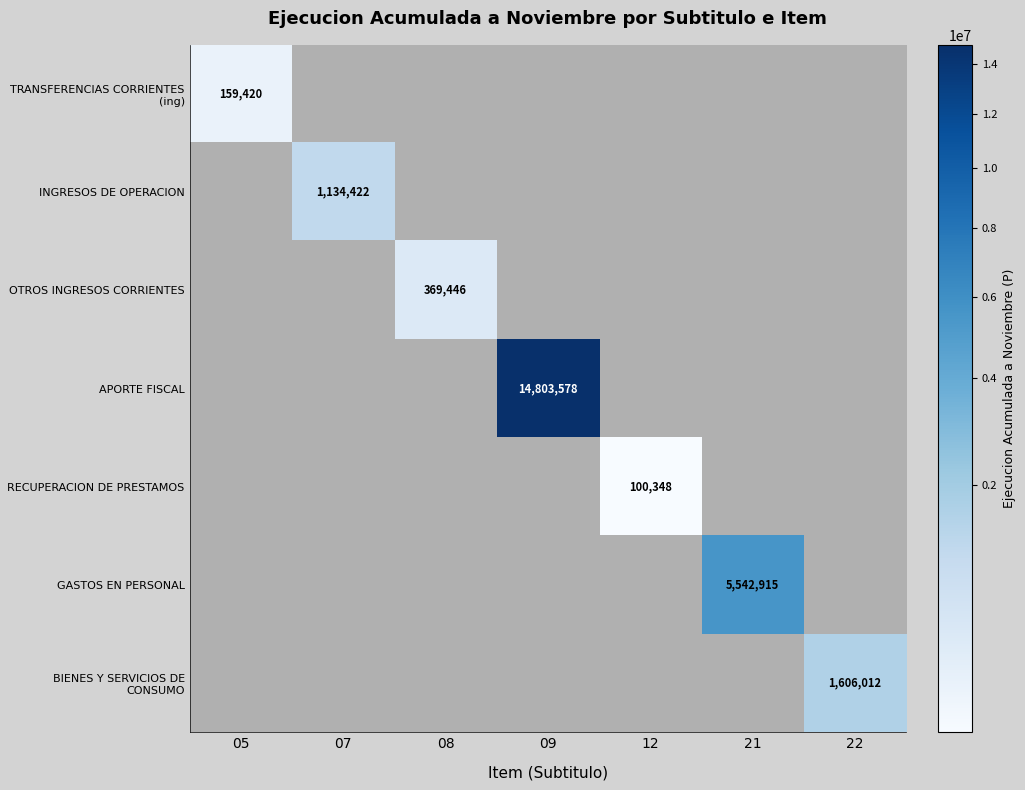

Is it true that RECUPERACION DE PRESTAMOS equals 147903 at 12?

False